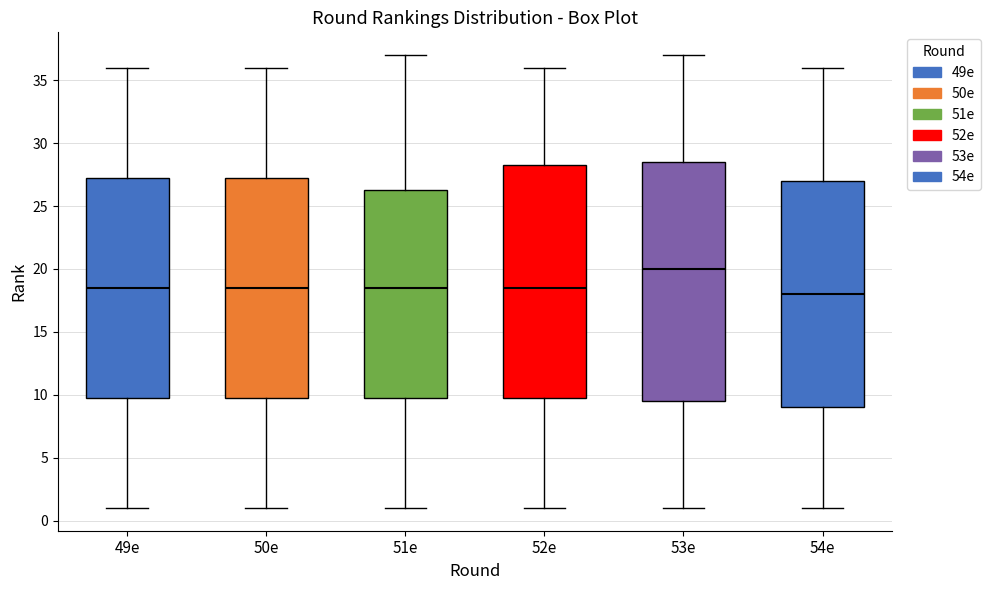

Reading left to right, read every box against the y-axis: the position of its median line, the range the box covers, and the ends of its whiskers. The values are not printed on the chart, so give them approximately, as read against the axis.

49e: median 18.5, box 10.0 to 27.5, whiskers 1.0 to 36.0
50e: median 18.5, box 10.0 to 27.5, whiskers 1.0 to 36.0
51e: median 18.5, box 10.0 to 26.5, whiskers 1.0 to 37.0
52e: median 18.5, box 10.0 to 28.5, whiskers 1.0 to 36.0
53e: median 20.0, box 9.5 to 28.5, whiskers 1.0 to 37.0
54e: median 18.0, box 9.0 to 27.0, whiskers 1.0 to 36.0